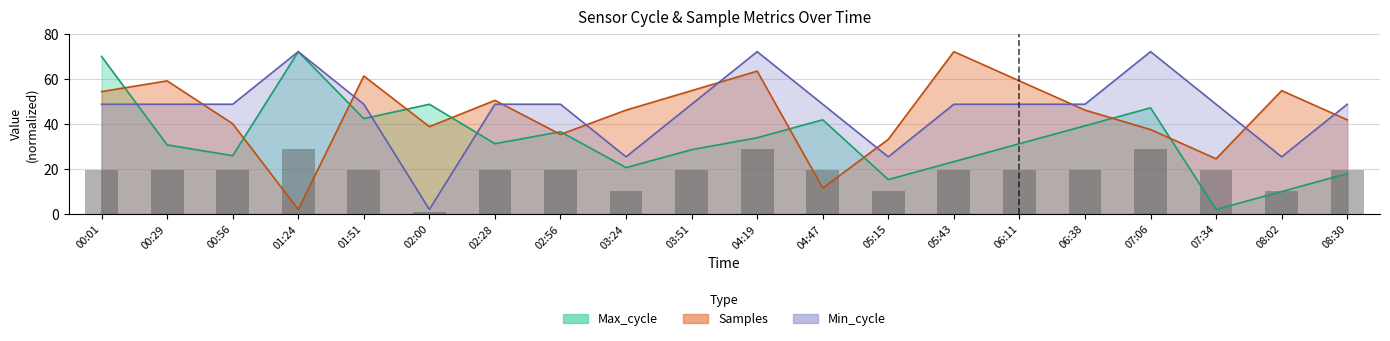

True or false: Max_cycle has a value of 43.1 at 03:51.

False